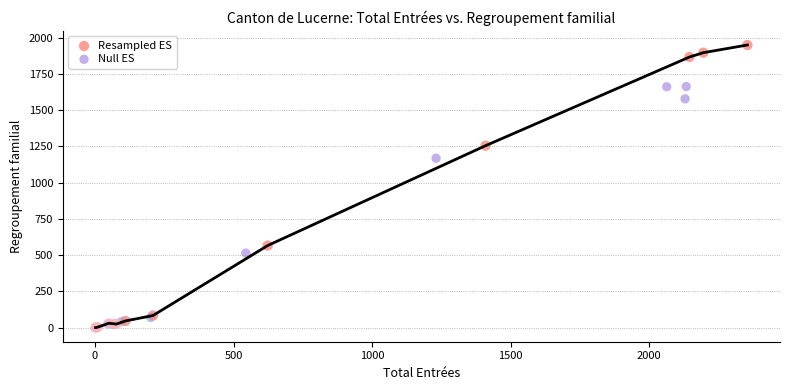

Which series reaches the maximum Y coordinate?

Resampled ES